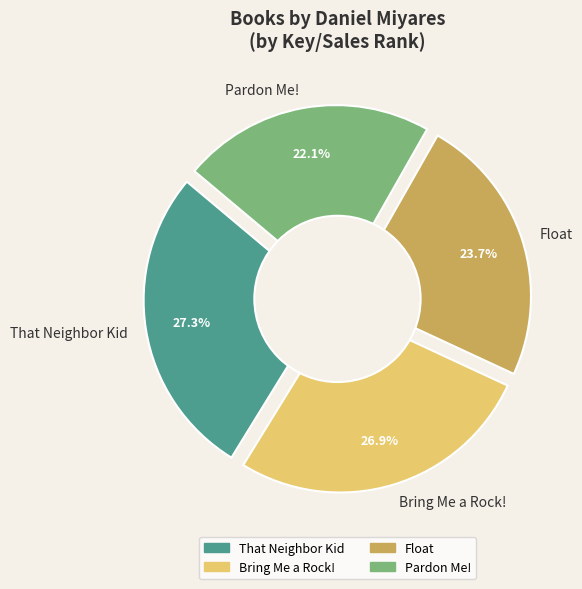

To the nearest percent, what is the combined percentage of That Neighbor Kid and Bring Me a Rock!?

54%